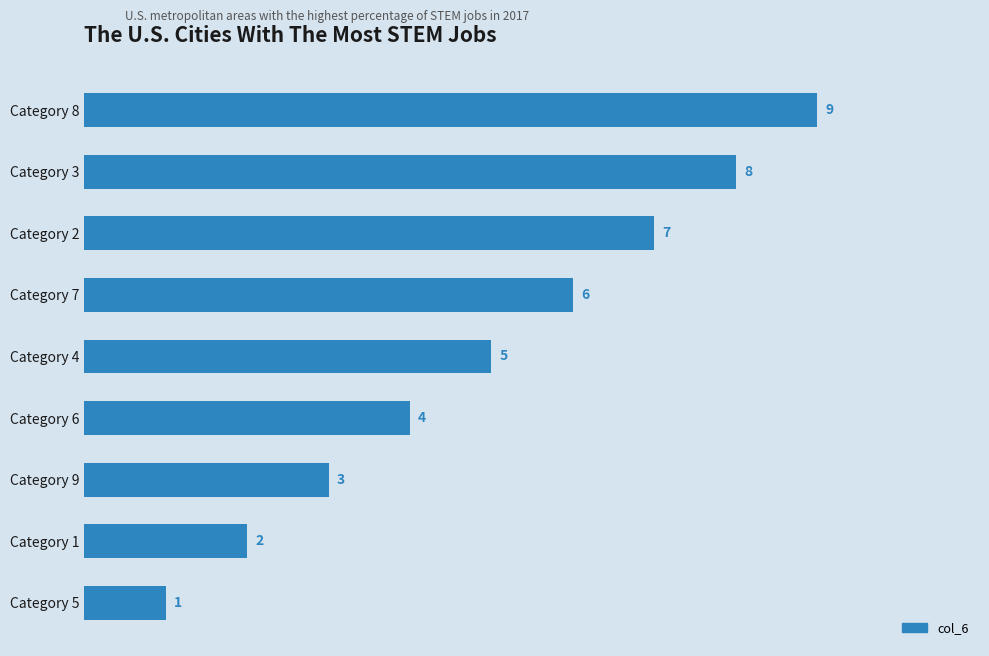

Between Category 4 and Category 1, which is larger?

Category 4